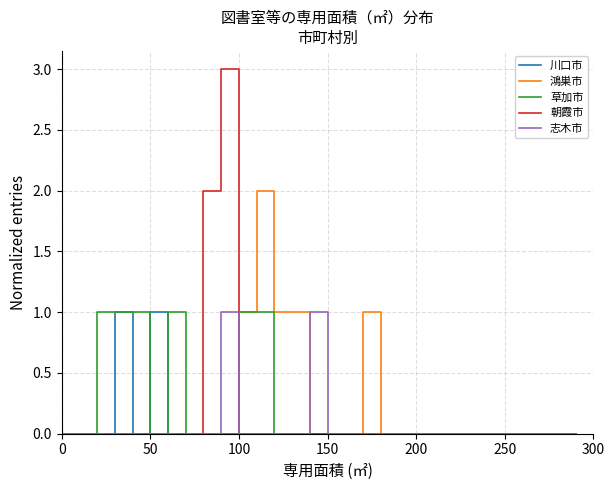

Reading right to left, list all the values displayed in this chart.

川口市: 0	0	0	0	0	0	0	0	0	0	0	0	0	0	0	0	0	0	0	0	0	0	0	0	1	0	1	0	0	0
鴻巣市: 0	0	0	0	0	0	0	0	0	0	0	0	1	0	0	0	1	1	2	1	0	0	0	0	0	0	0	0	0	0
草加市: 0	0	0	0	0	0	0	0	0	0	0	0	0	0	0	0	0	0	1	1	0	0	0	1	0	1	1	1	0	0
朝霞市: 0	0	0	0	0	0	0	0	0	0	0	0	0	0	0	0	0	0	0	0	3	2	0	0	0	0	0	0	0	0
志木市: 0	0	0	0	0	0	0	0	0	0	0	0	0	0	0	1	0	0	0	0	1	0	0	0	0	0	0	0	0	0